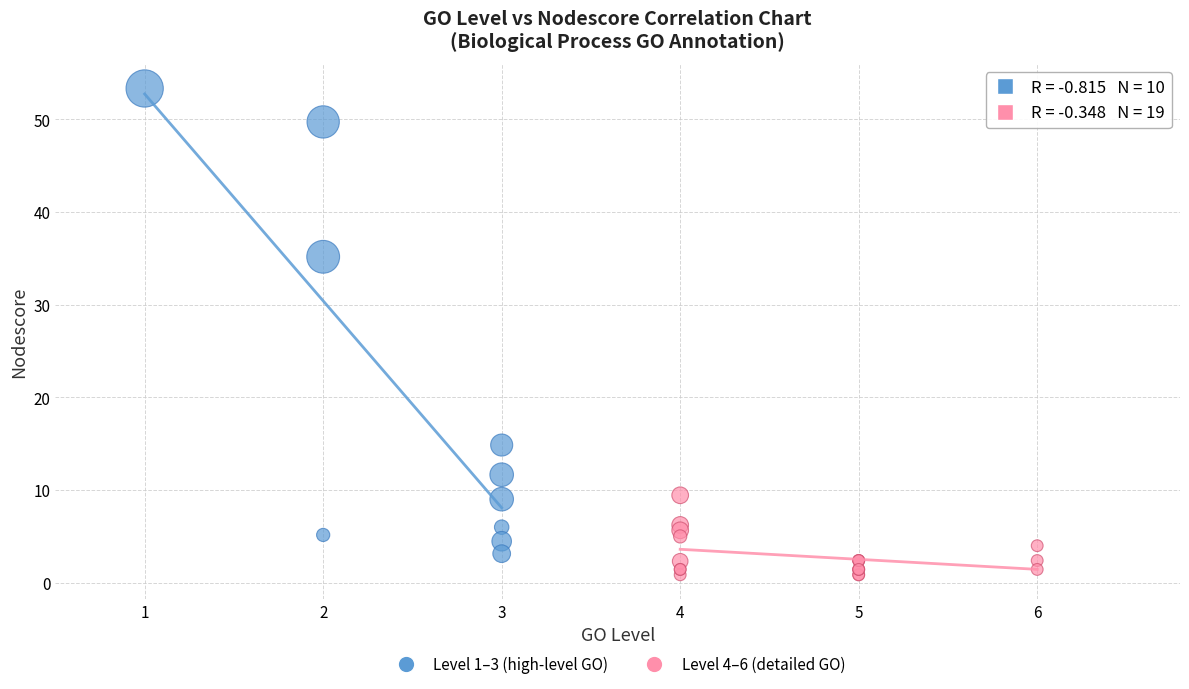

Which series contains the lowest Y value?

Level 4–6 (detailed GO)